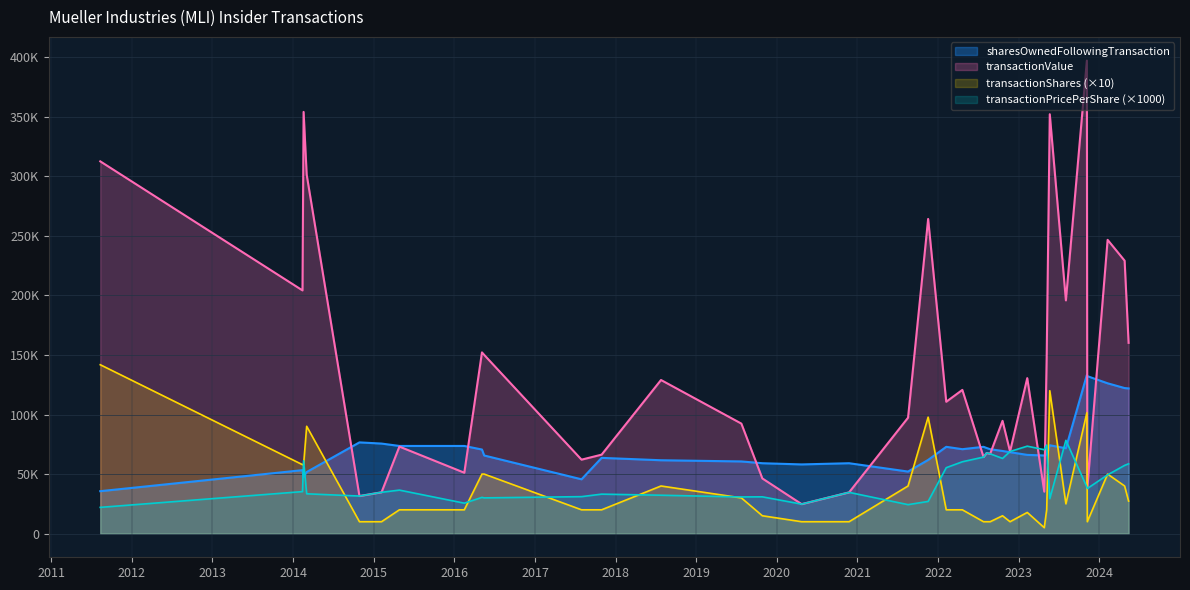

What are all the series names shown in the legend?

sharesOwnedFollowingTransaction, transactionValue, transactionShares (×10), transactionPricePerShare (×1000)